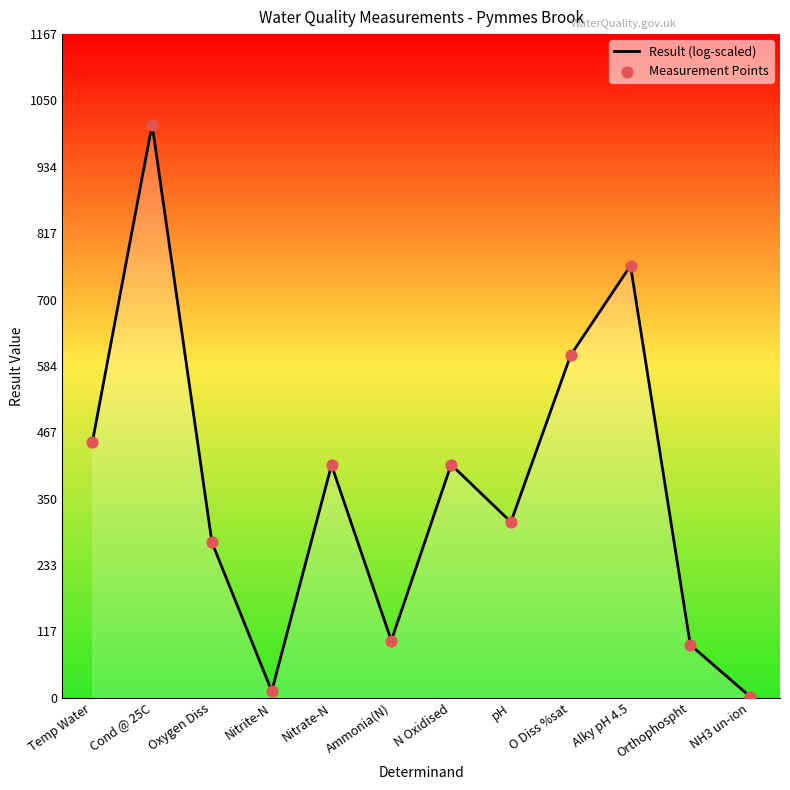

What value does the data have at O Diss %sat?

602.5